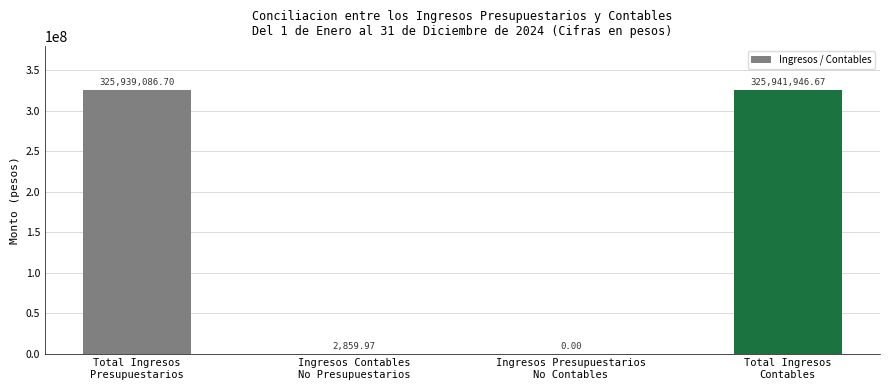

Approximately how many times larger is the value at Total Ingresos
Presupuestarios compared to Total Ingresos
Contables?

1.0